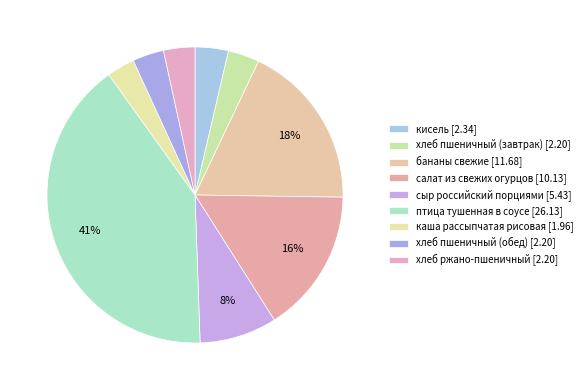

How many segments does this pie chart have?

9